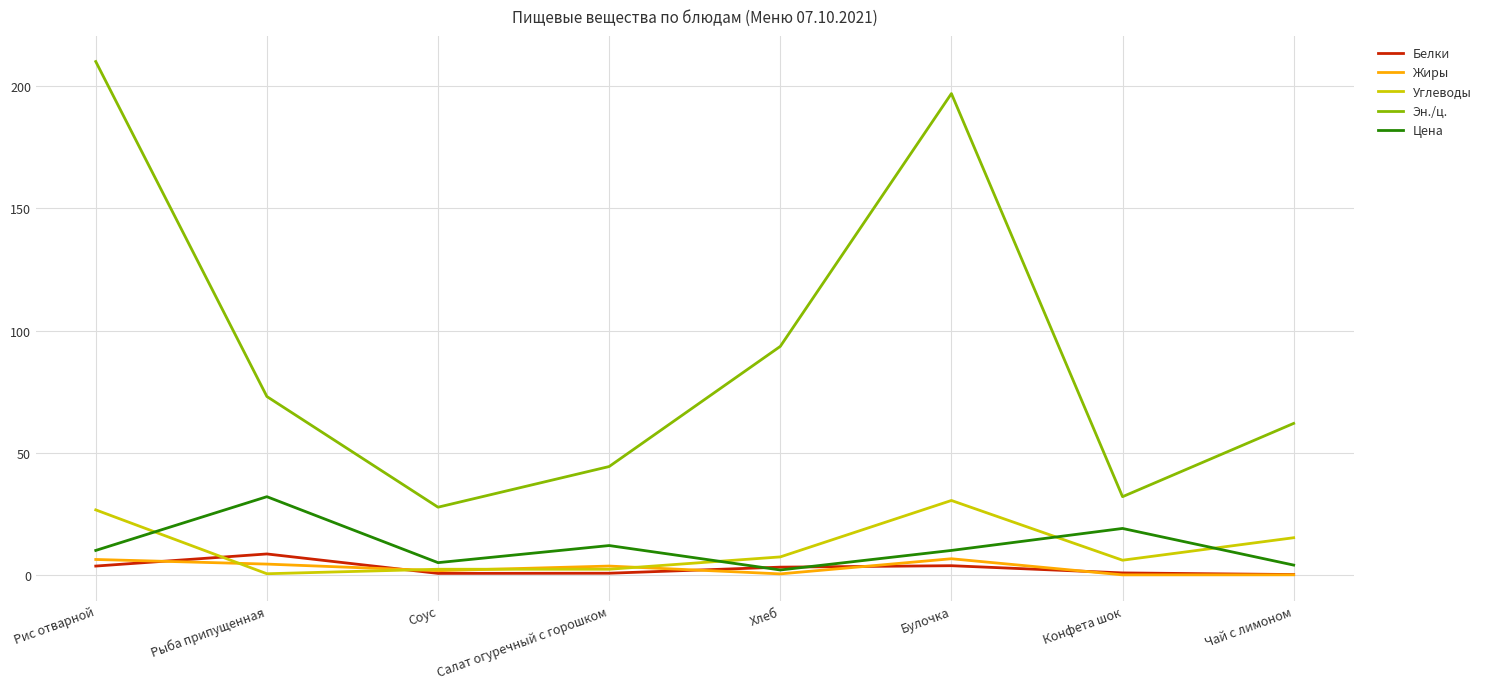

Where is the first local maximum for Цена?

Рыба припущенная